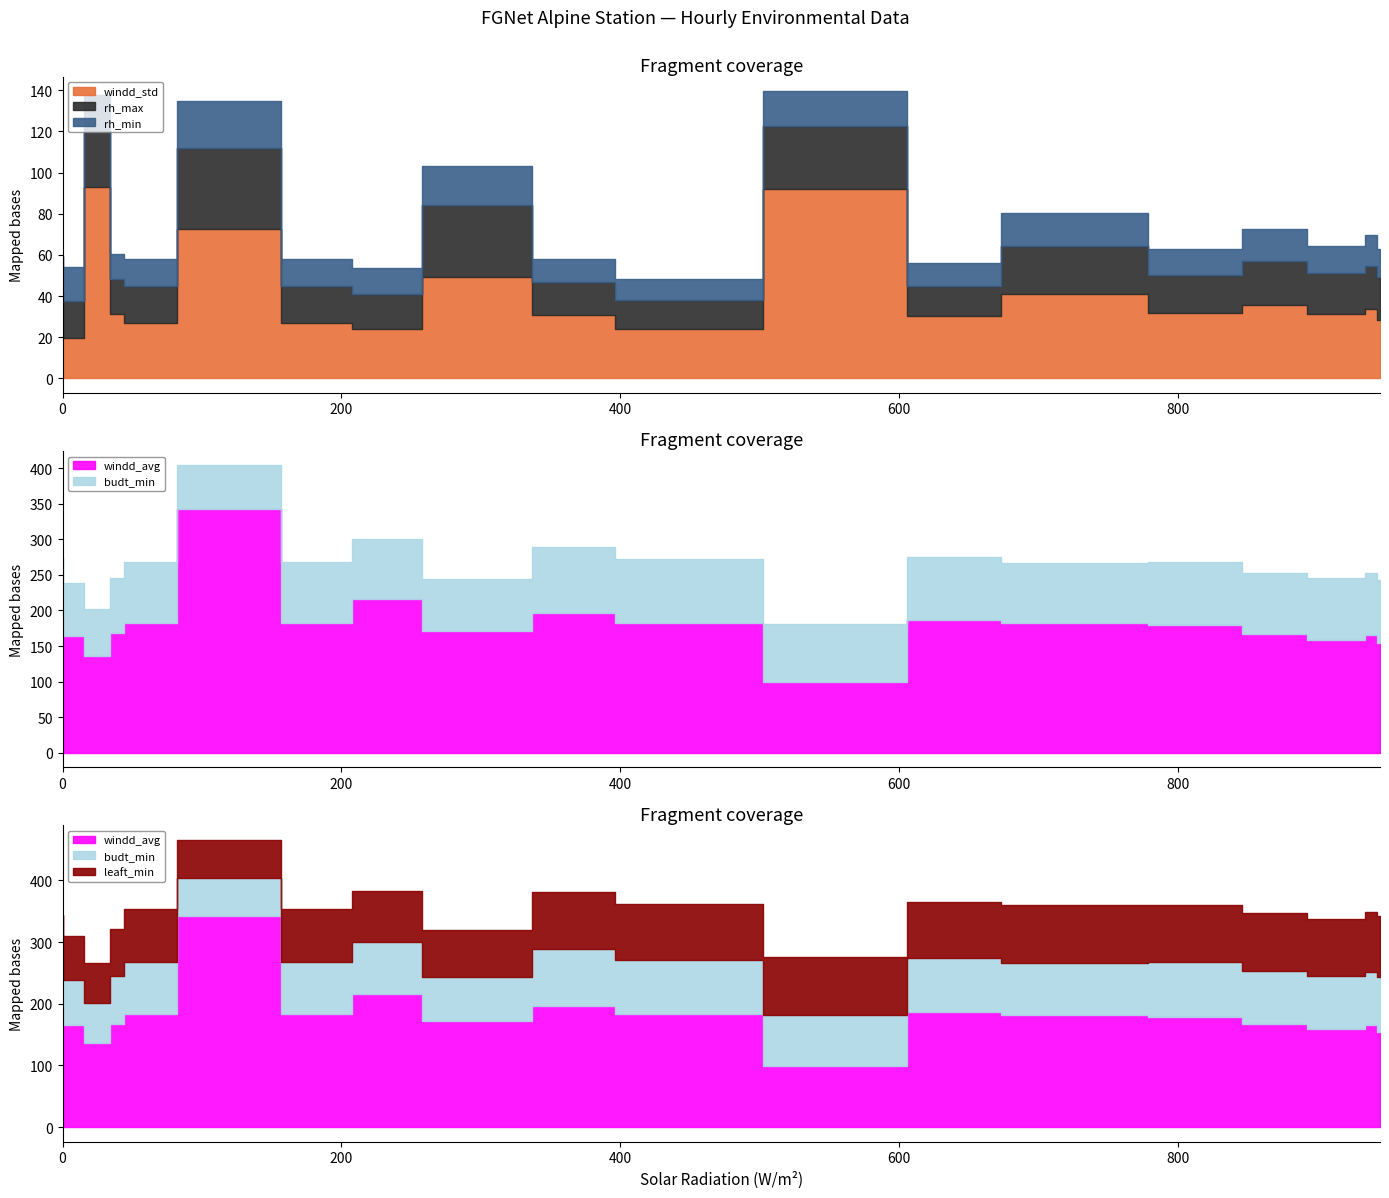

What is the difference between the highest and lowest values at 300?

152.4